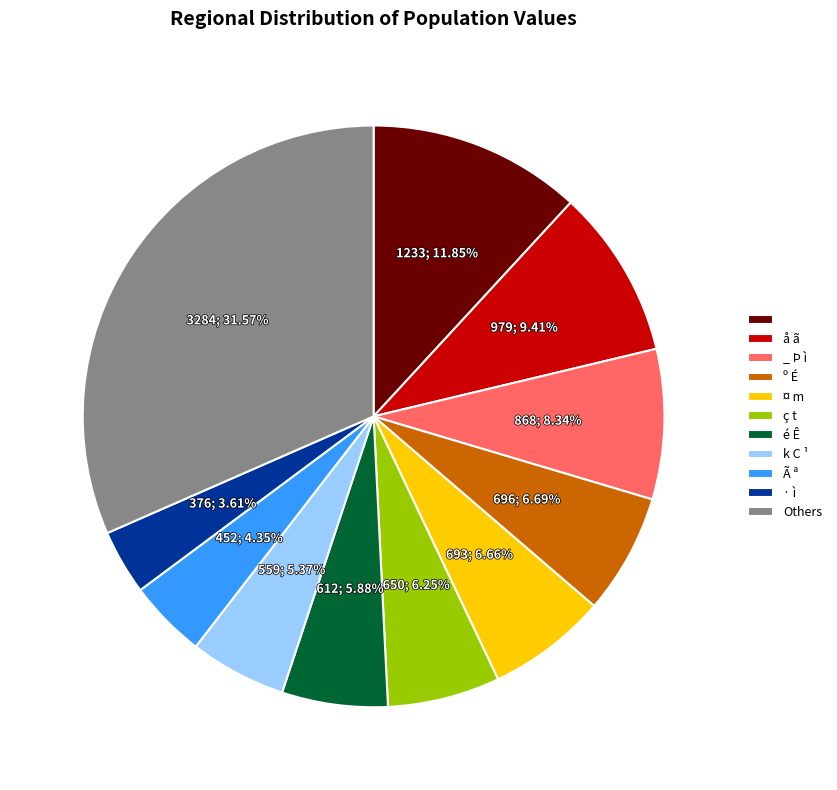

Is there any slice that represents more than half of the pie?

No